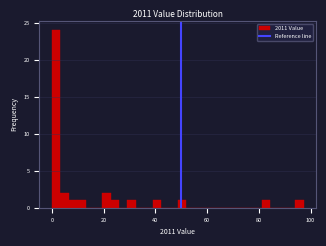

Around what value on the x-axis is the tallest bar? Give the approximate position of its centre, as read against the axis.

2